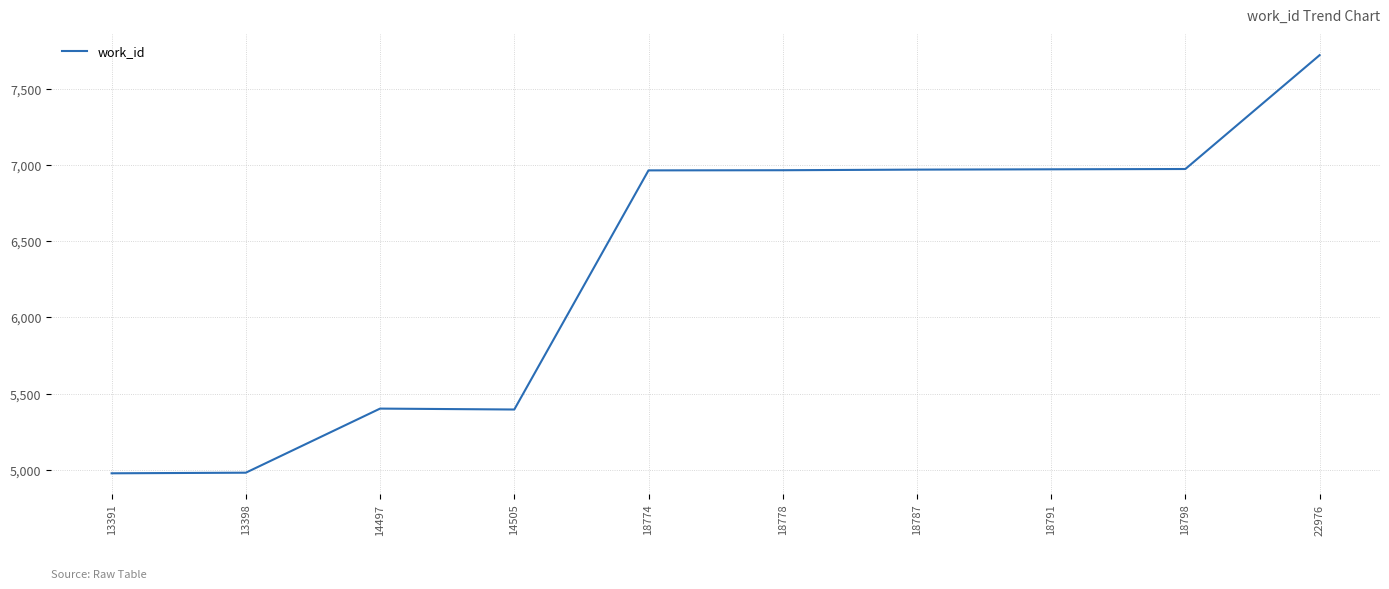

The chart shows a value of 1612 at 14497. True or false?

False